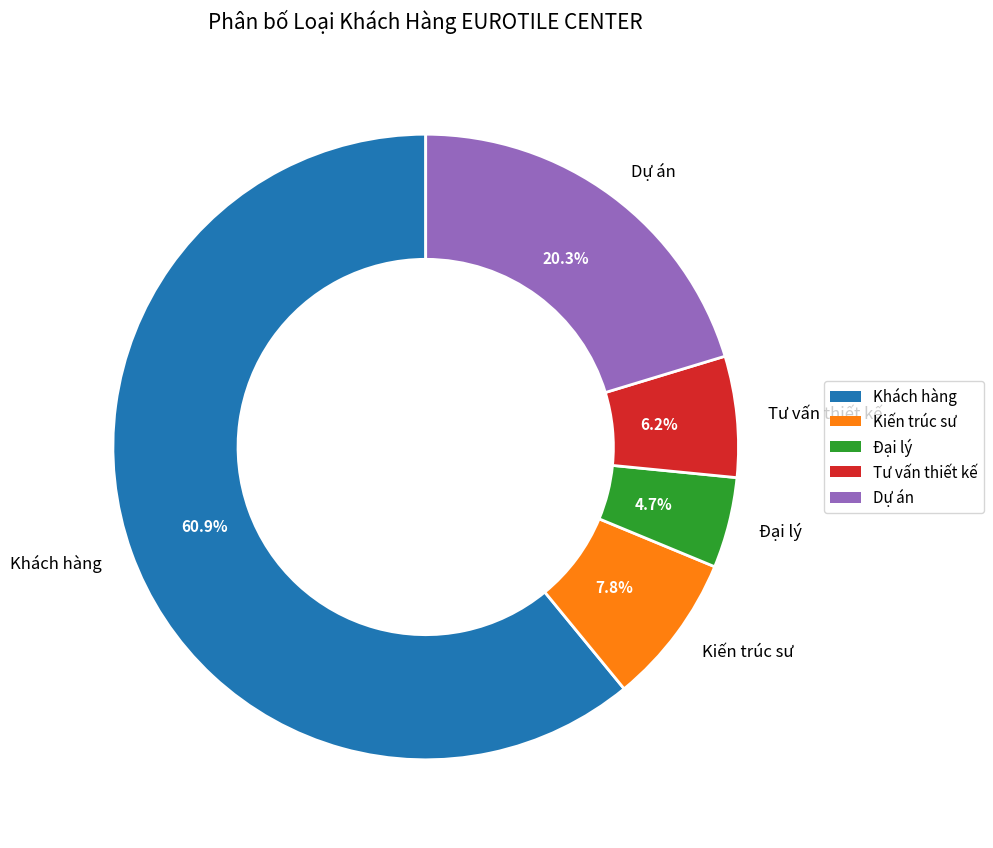

Which has a higher value, Khách hàng or Dự án?

Khách hàng